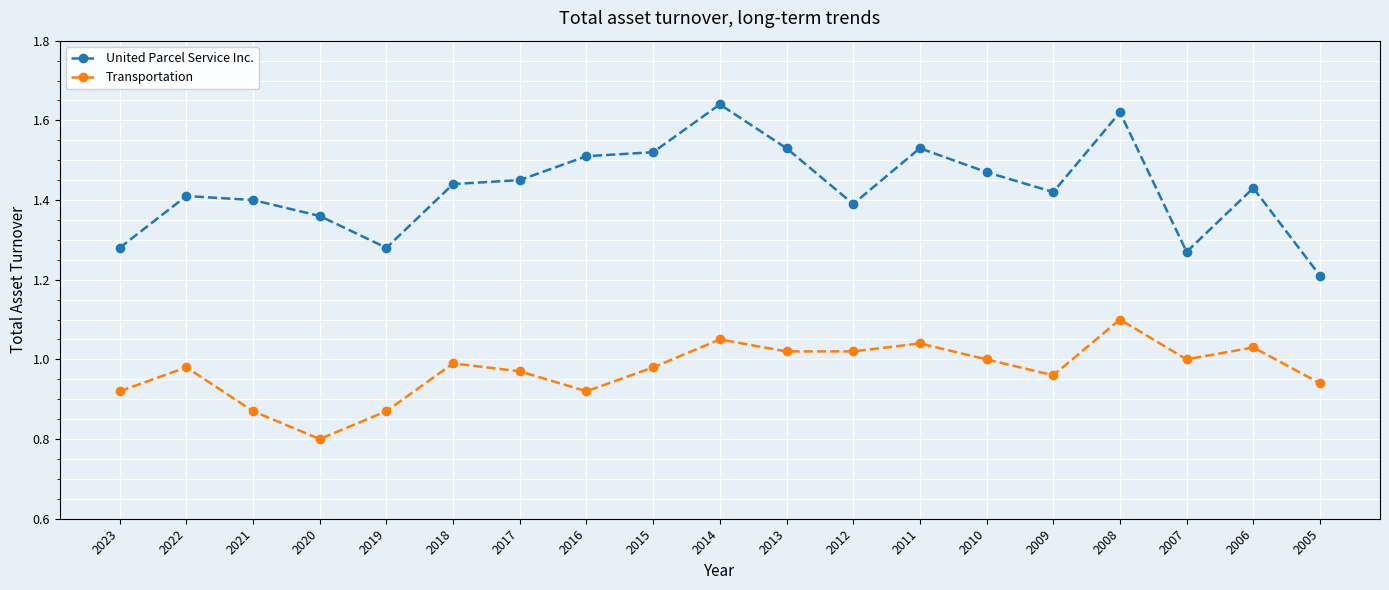

Does the chart have visible grid lines?

Yes